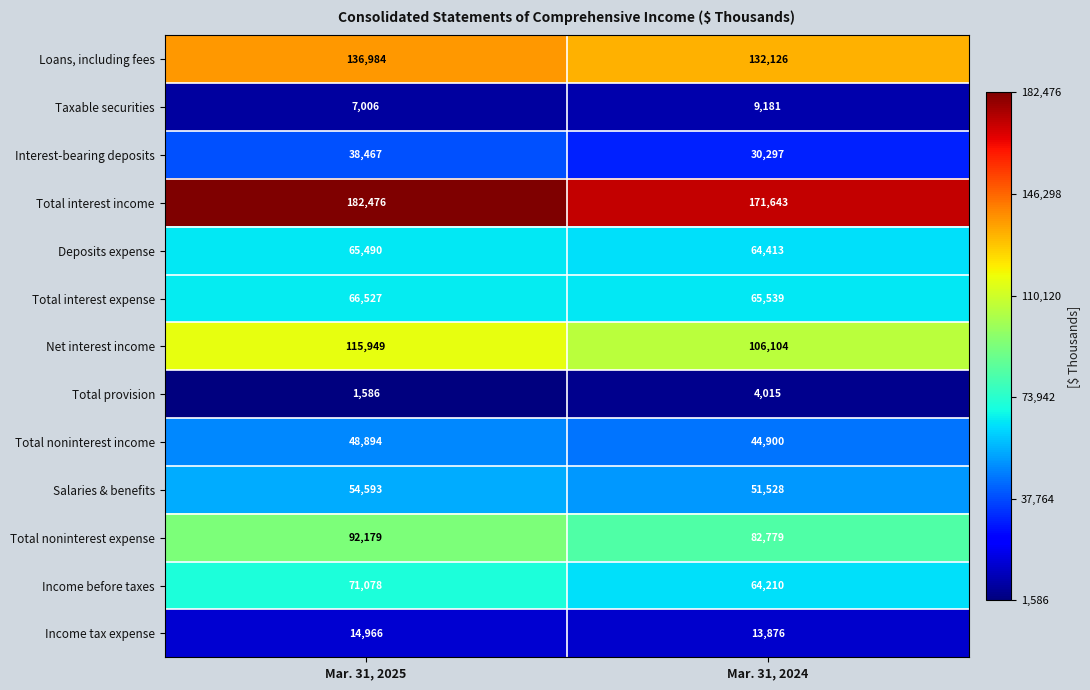

Rank the series by their maximum value, from lowest to highest.

Total provision, Taxable securities, Income tax expense, Interest-bearing deposits, Total noninterest income, Salaries & benefits, Deposits expense, Total interest expense, Income before taxes, Total noninterest expense, Net interest income, Loans, including fees, Total interest income